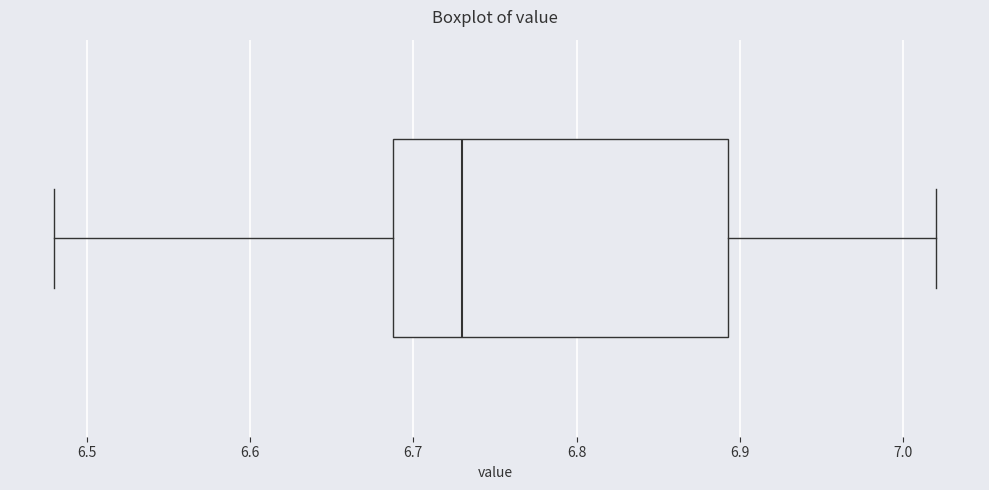

Transcribe this box plot: give where the median line is, the range the box spans, and where the two whiskers end, as read against the x-axis. The values are not printed on the chart, so give them approximately, as read against the axis.

median 6.73, box 6.69 to 6.89, whiskers 6.48 to 7.02